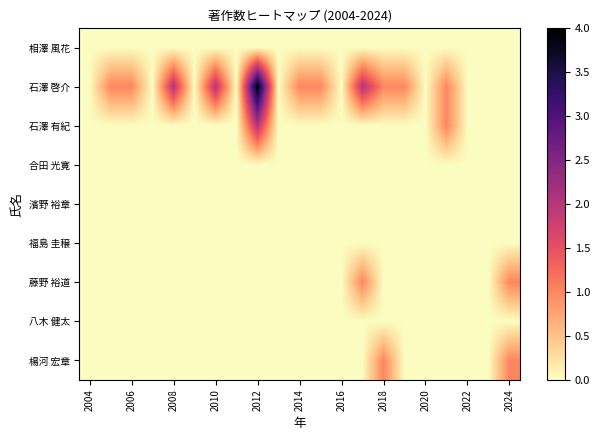

At how many categories does at least one series exceed 1?

4